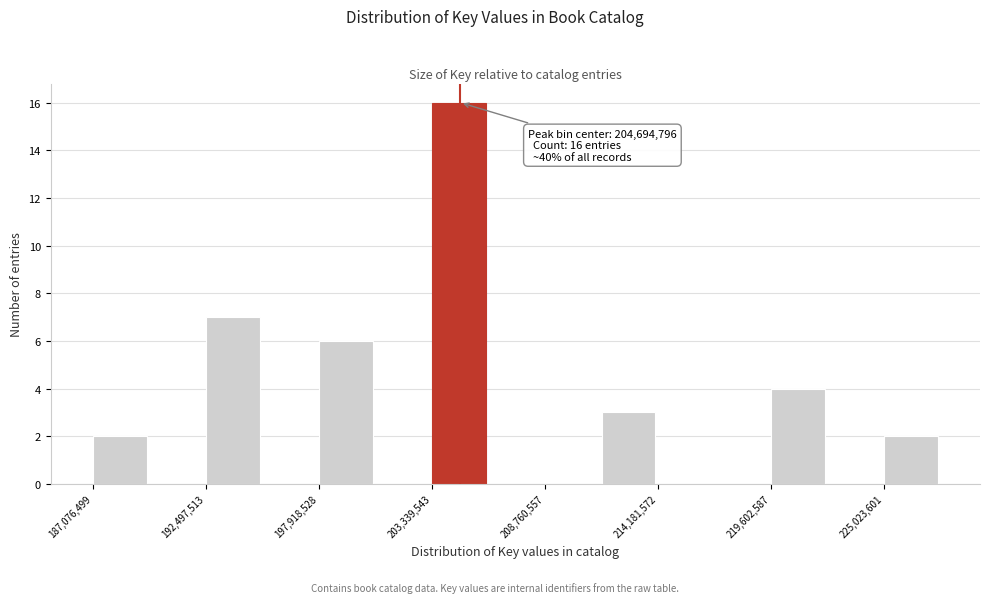

Read against the x-axis, roughly where is the centre of the tallest bar?

205000000